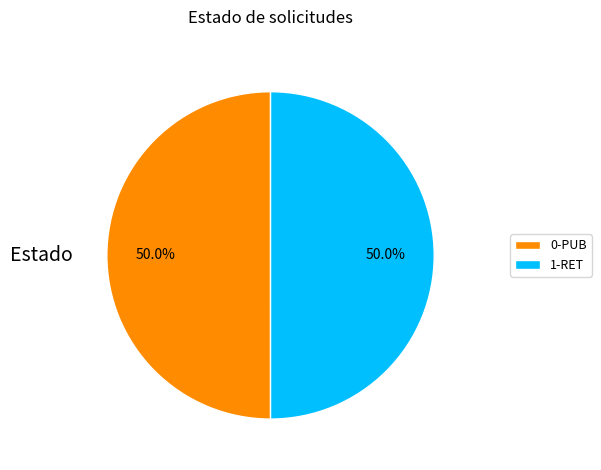

What percentage is NOT represented by 1-RET?

50.0%